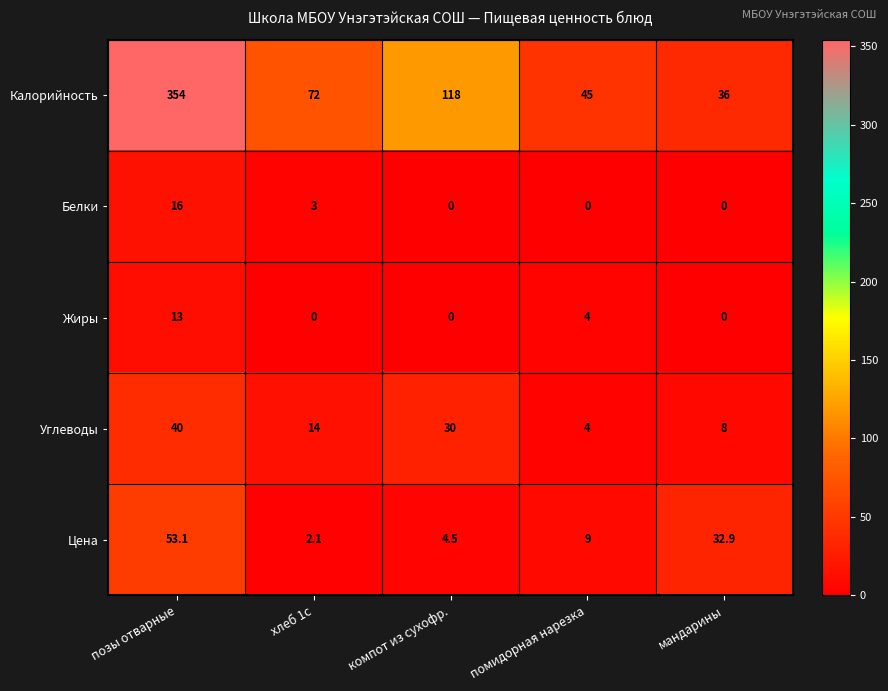

List the labels in order of Цена value, largest first.

позы отварные, мандарины, помидорная нарезка, компот из сухофр., хлеб 1с